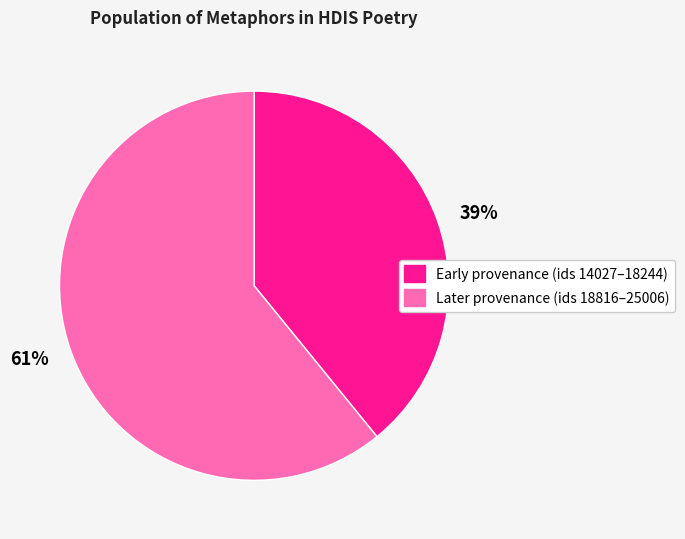

Between 39% and 61%, which is larger?

61%